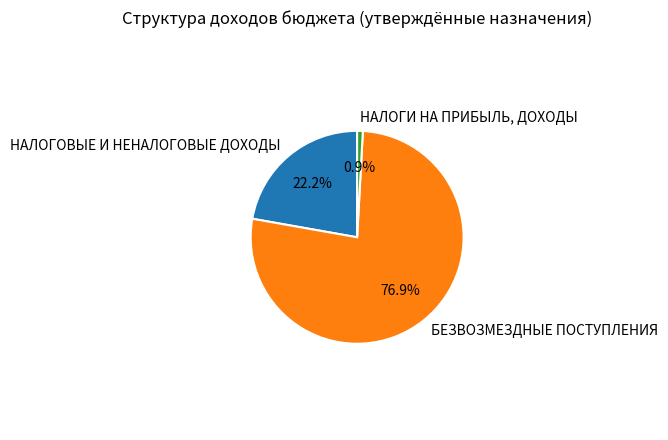

What is the majority slice?

БЕЗВОЗМЕЗДНЫЕ ПОСТУПЛЕНИЯ